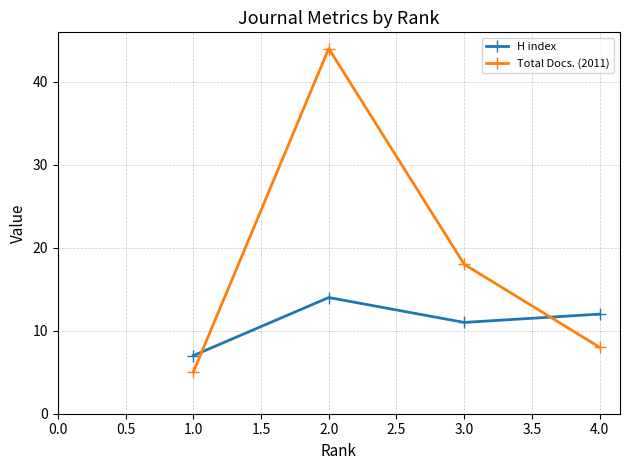

True or false: H index has a value of 11 at 3.0.

True